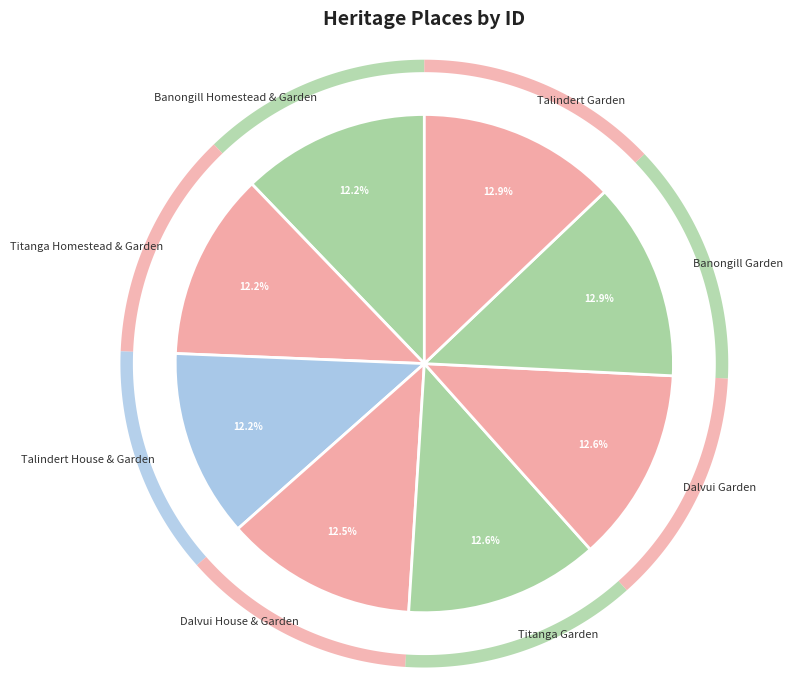

What is the ratio of the value at Talindert House & Garden to the value at Dalvui Garden?

1.0